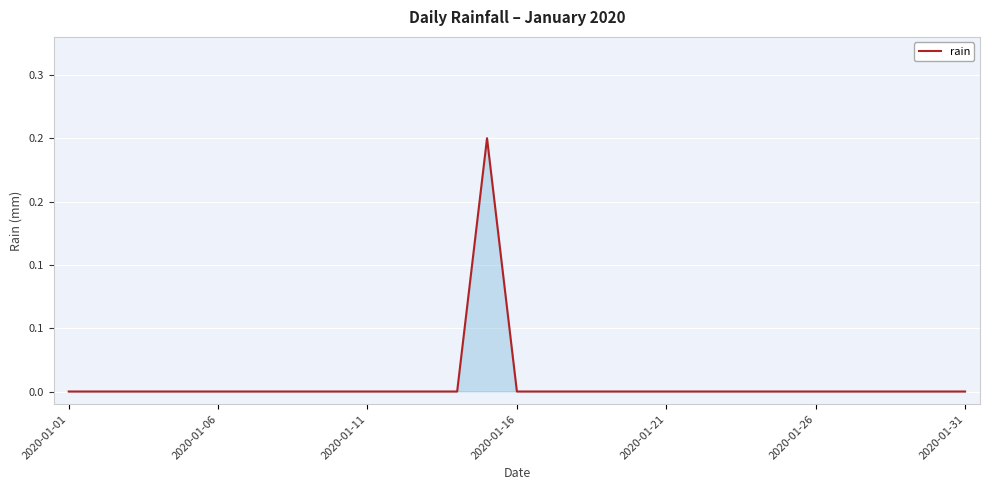

Where is the first local maximum?

14